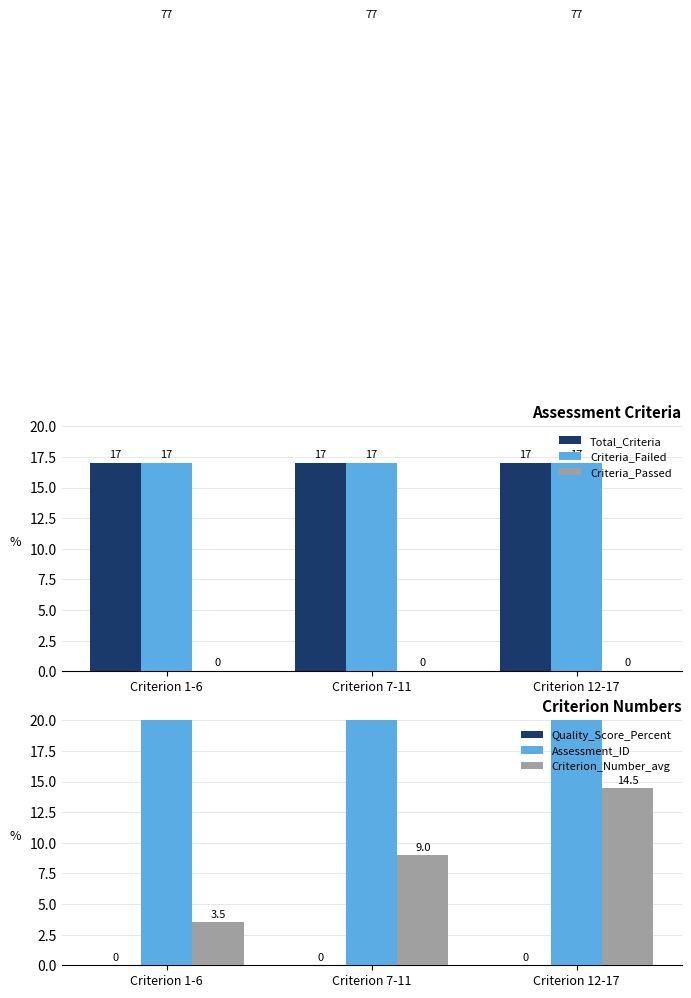

Which series changed the most between Criterion 1-6 and Criterion 7-11?

Criterion_Number_avg